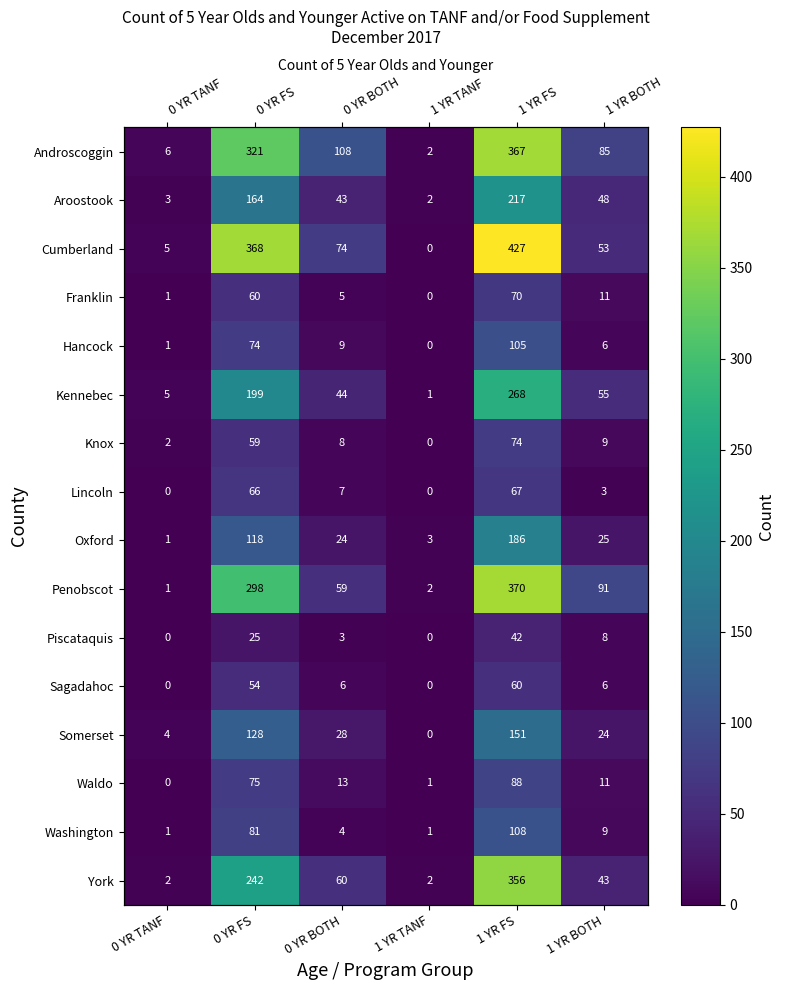

The value of Washington at 0 YR BOTH is 4. True or false?

True